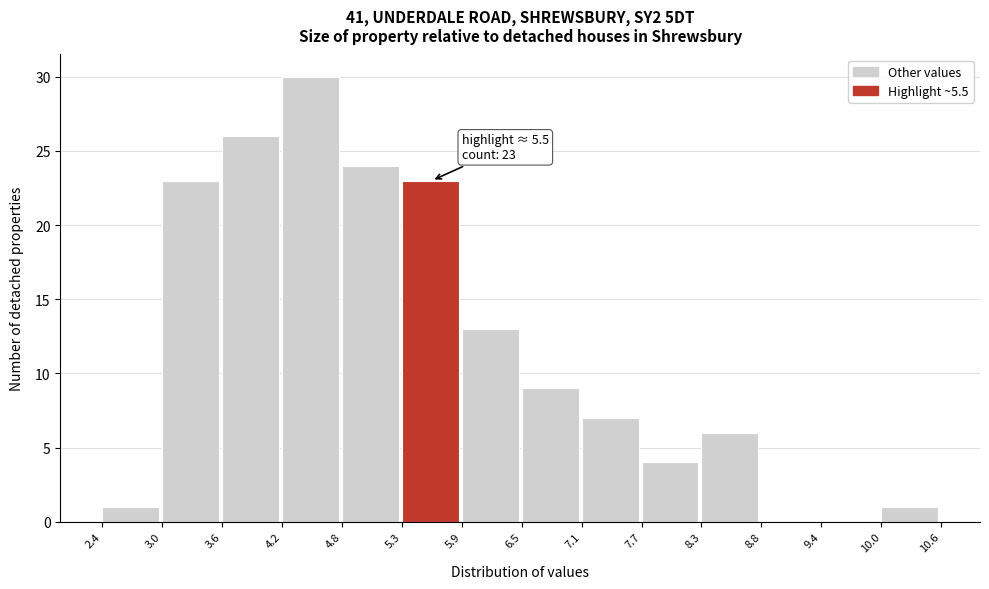

Which range on the x-axis has the tallest bar?

4.2 to 4.8